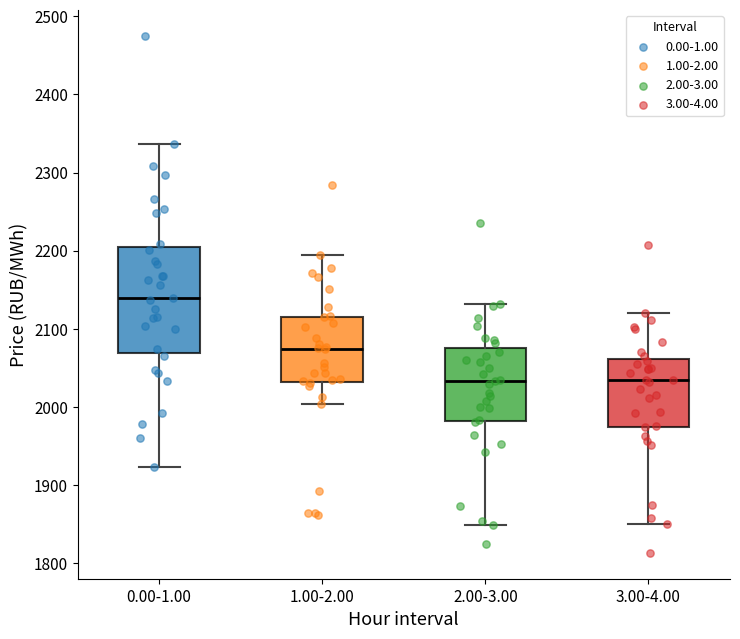

Reading left to right, transcribe this box plot: for each box, give where its median line is, the range the box spans, and where its two whiskers end, as read against the y-axis. The values are not printed on the chart, so give them approximately, as read against the axis.

0.00-1.00: median 2140, box 2070 to 2200, whiskers 1920 to 2340
1.00-2.00: median 2070, box 2030 to 2120, whiskers 2000 to 2190
2.00-3.00: median 2030, box 1980 to 2080, whiskers 1850 to 2130
3.00-4.00: median 2030, box 1980 to 2060, whiskers 1850 to 2120